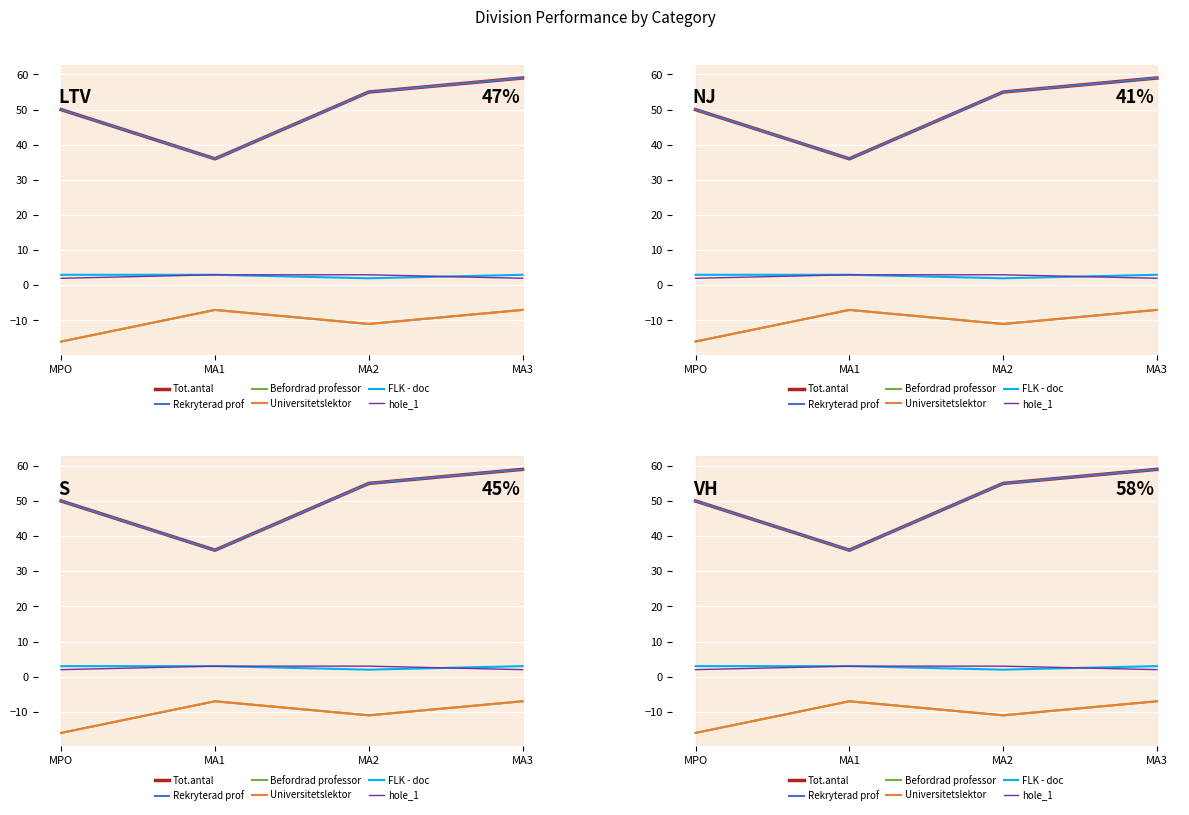

What is the smallest value displayed?

-16